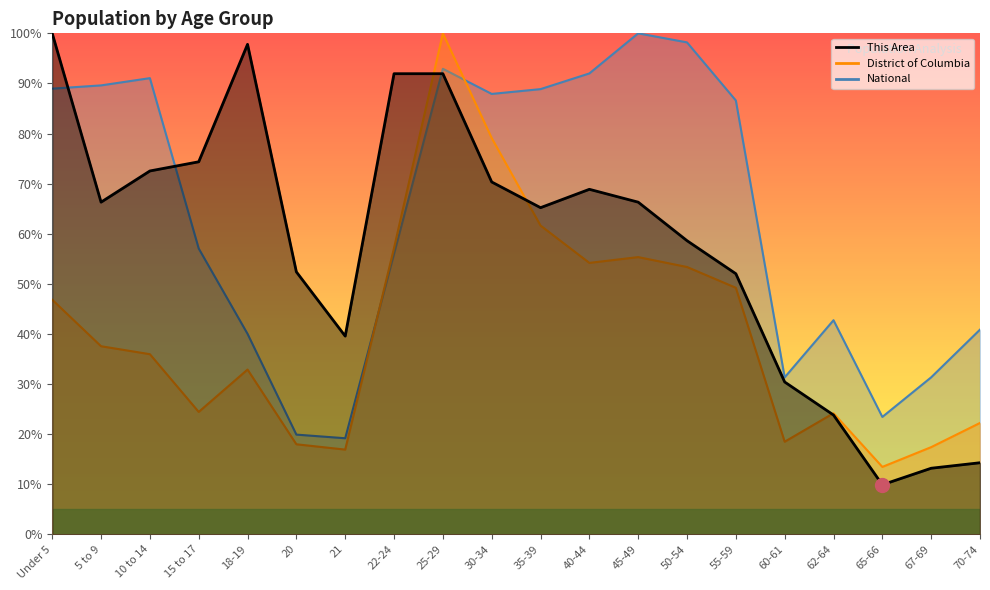

What is the maximum value shown in the chart?

100.0